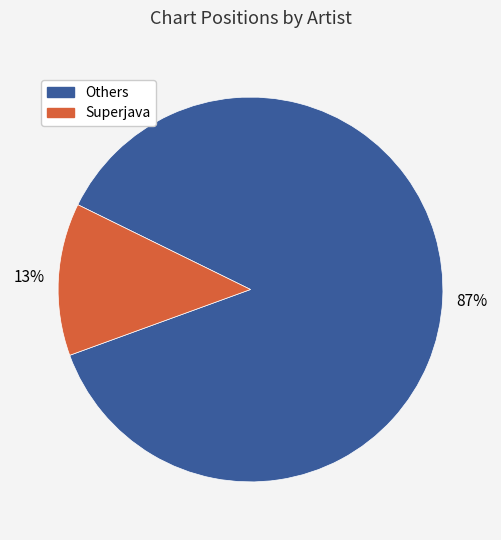

How many slices are in this pie chart?

2